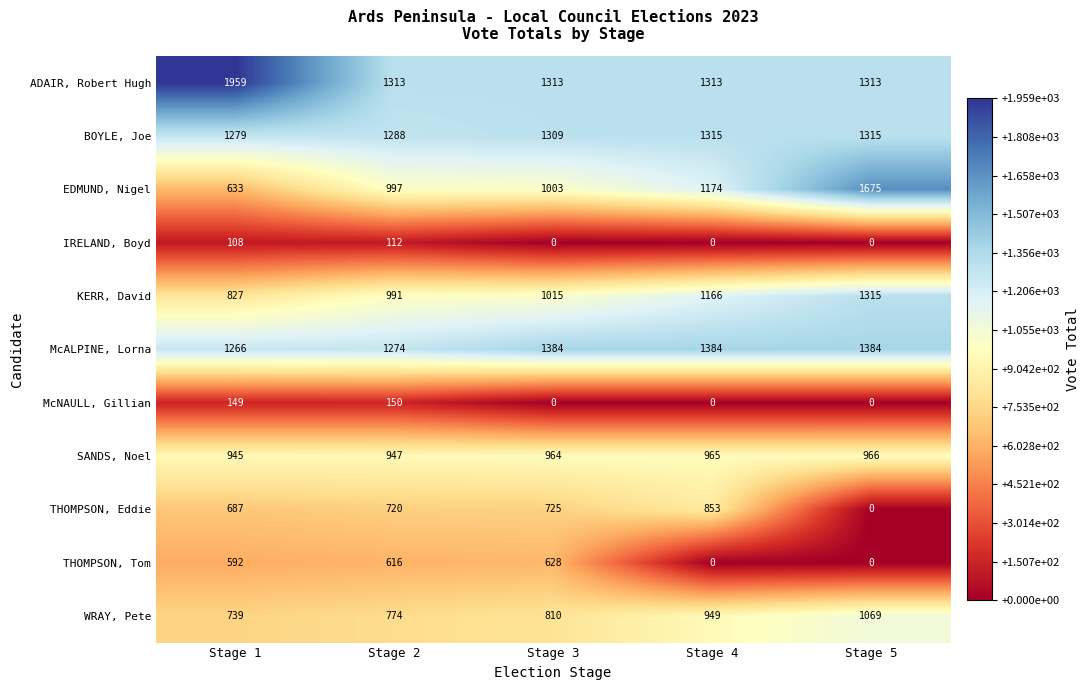

Read the IRELAND, Boyd value at Stage 2, to the nearest 5.

110